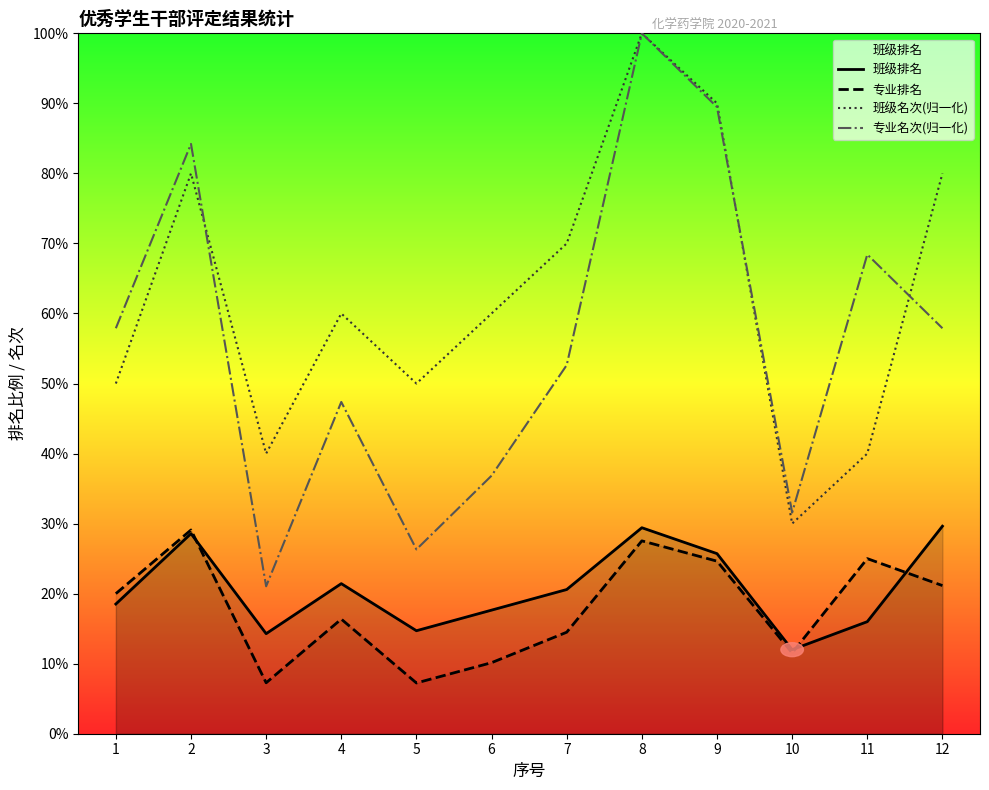

True or false: 专业名次(归一化) and 班级排名 intersect in this chart.

False